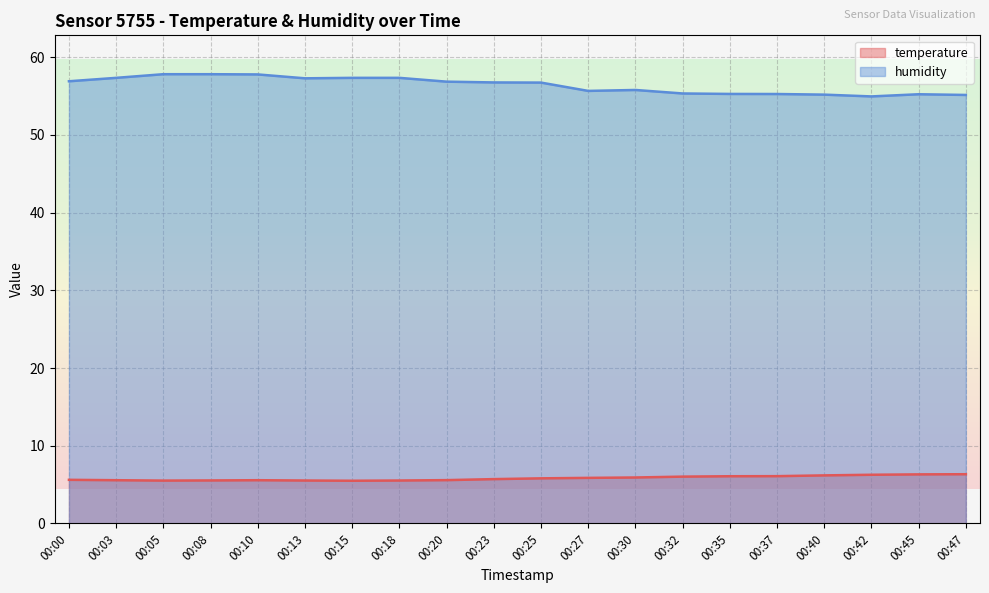

What is the value of the temperature point at the 9th from the left?

5.6